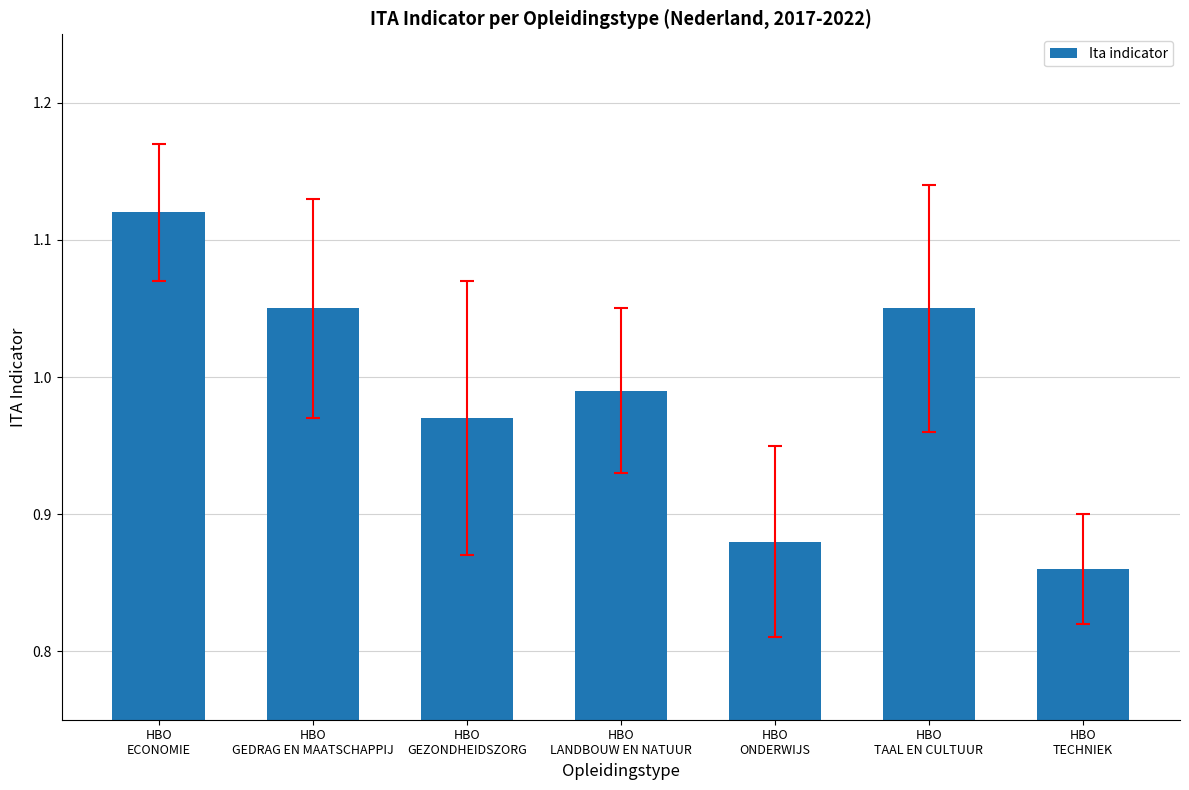

What is the difference between the maximum and minimum values?

0.3